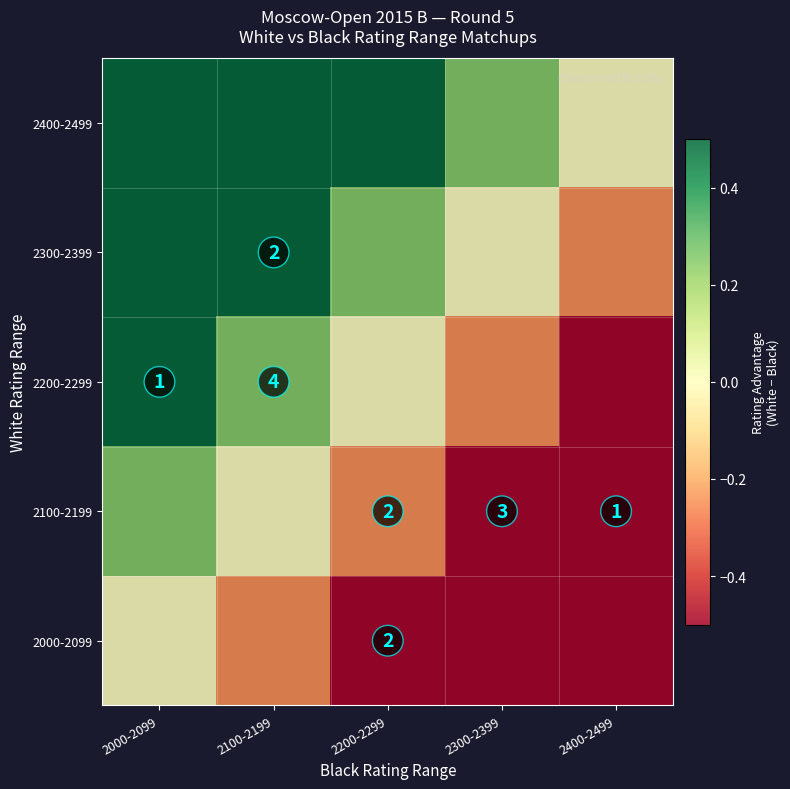

Is the value of 2200-2299 at 2100-2199 greater than the value of 2000-2099 at 2200-2299?

Yes